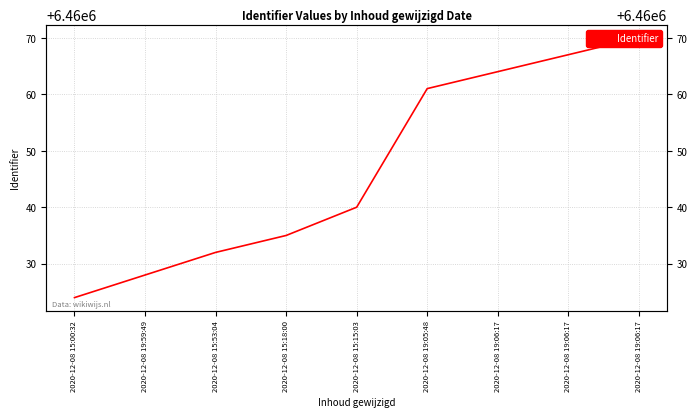

Which label corresponds to the largest value in the chart?

2020-12-08 19:06:17